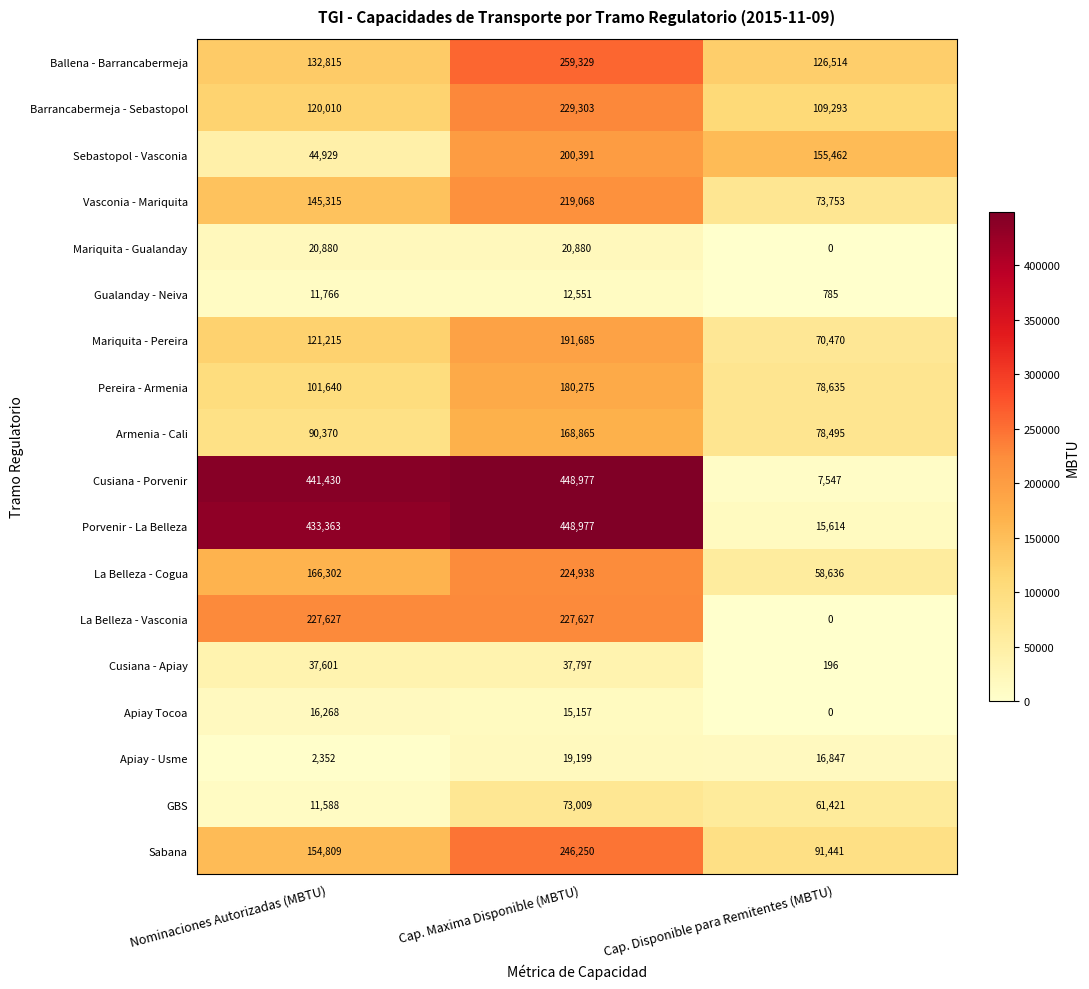

At which category does the chart reach its peak across all series?

Cap. Maxima Disponible (MBTU)